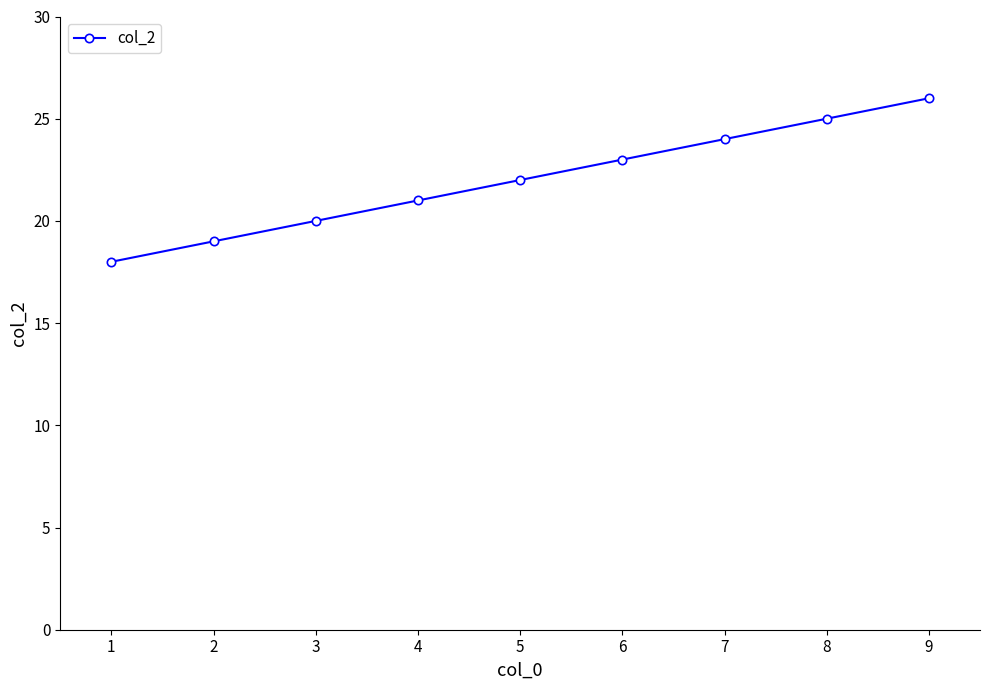

List the labels in order of value, largest first.

9, 8, 7, 6, 5, 4, 3, 2, 1